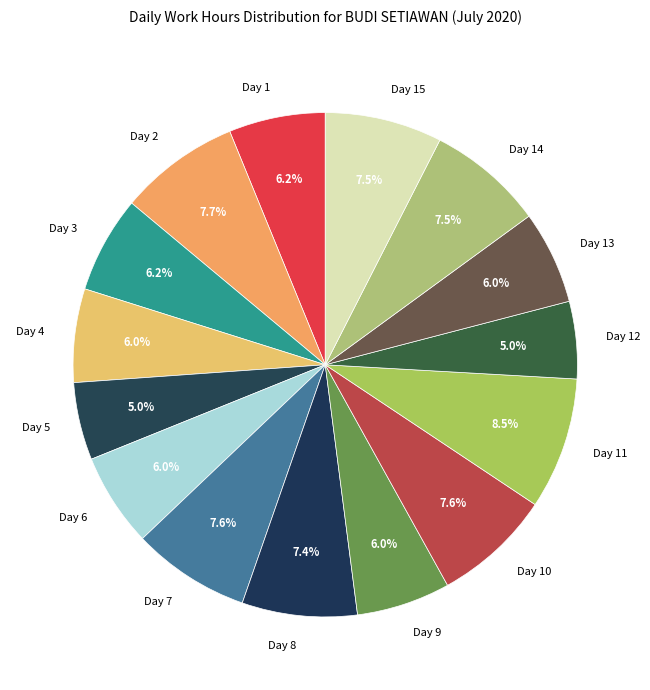

The Day 3 slice represents 11% of the pie. True or false?

False